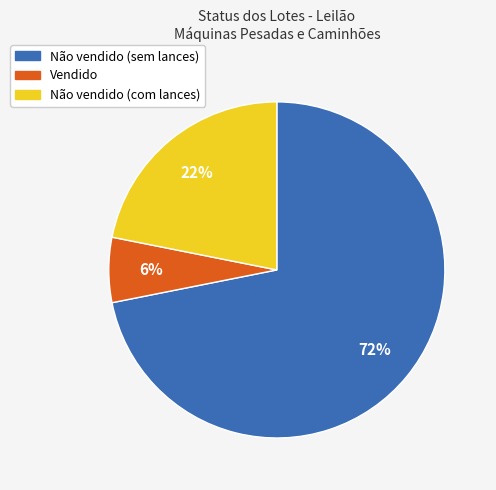

To the nearest percent, what is the difference between the largest and smallest slice percentages?

66%